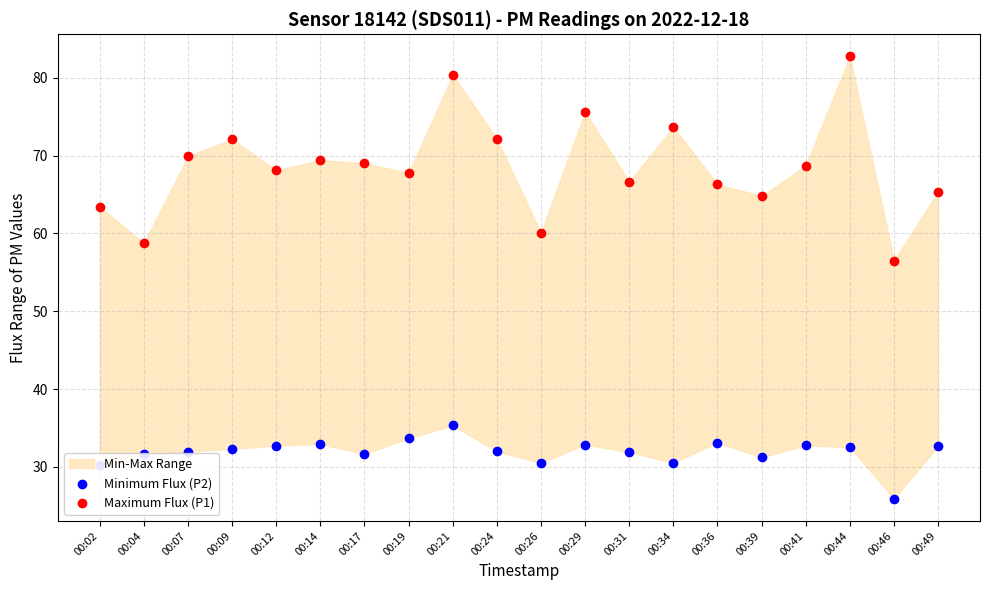

At how many categories does at least one series exceed 68?

11